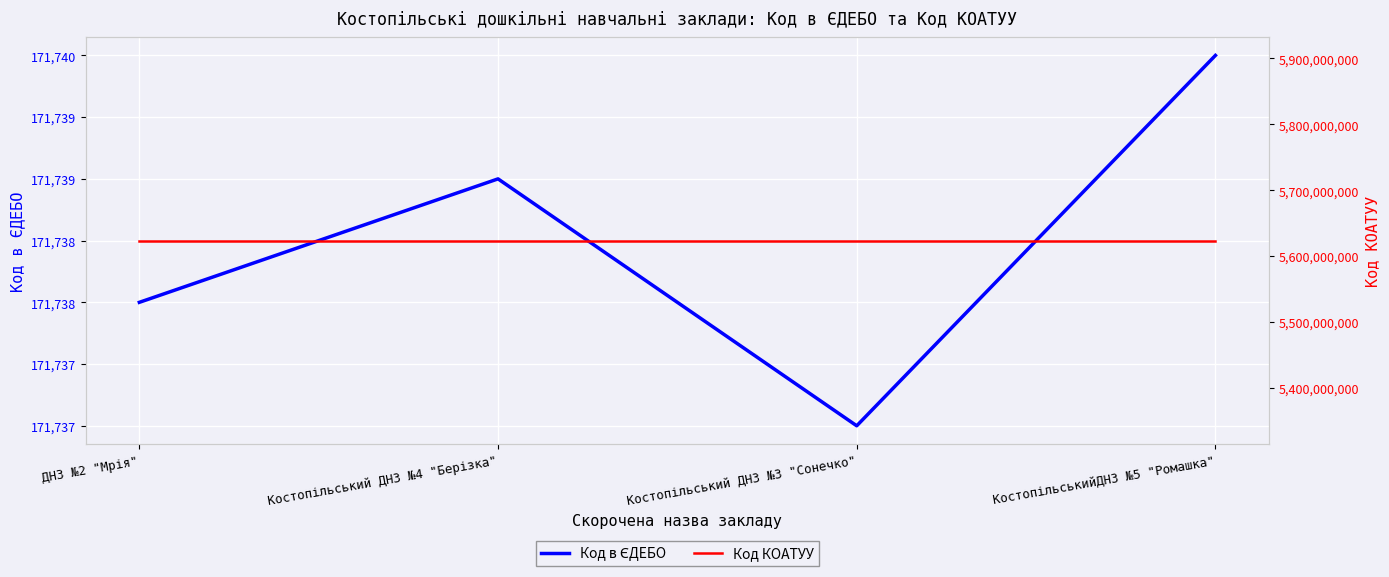

Where is Код в ЄДЕБО nearest to the value 171738?

ДНЗ №2 "Мрія"